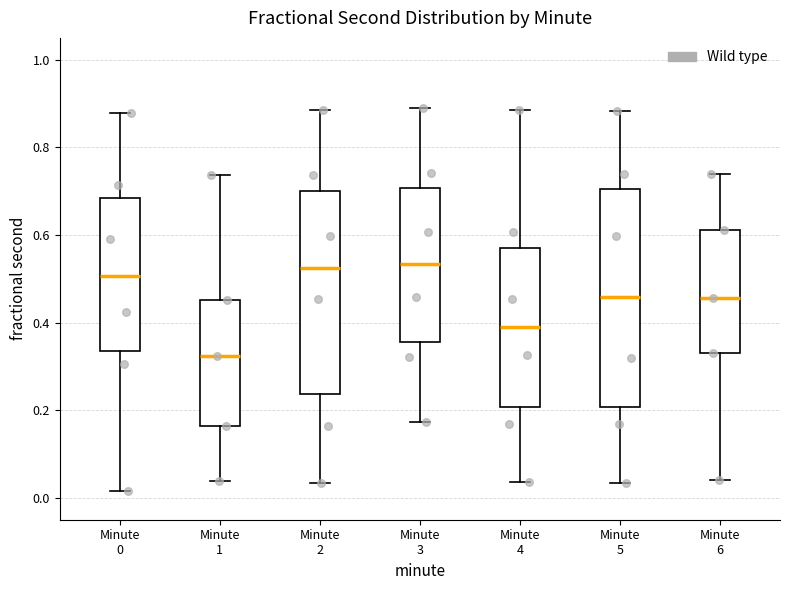

Reading left to right, read every box against the y-axis: the position of its median line, the range the box covers, and the ends of its whiskers. The values are not printed on the chart, so give them approximately, as read against the axis.

Minute 0: median 0.50, box 0.34 to 0.68, whiskers 0.02 to 0.88
Minute 1: median 0.32, box 0.16 to 0.46, whiskers 0.04 to 0.74
Minute 2: median 0.52, box 0.24 to 0.70, whiskers 0.04 to 0.88
Minute 3: median 0.54, box 0.36 to 0.70, whiskers 0.18 to 0.88
Minute 4: median 0.38, box 0.20 to 0.56, whiskers 0.04 to 0.88
Minute 5: median 0.46, box 0.20 to 0.70, whiskers 0.04 to 0.88
Minute 6: median 0.46, box 0.32 to 0.62, whiskers 0.04 to 0.74